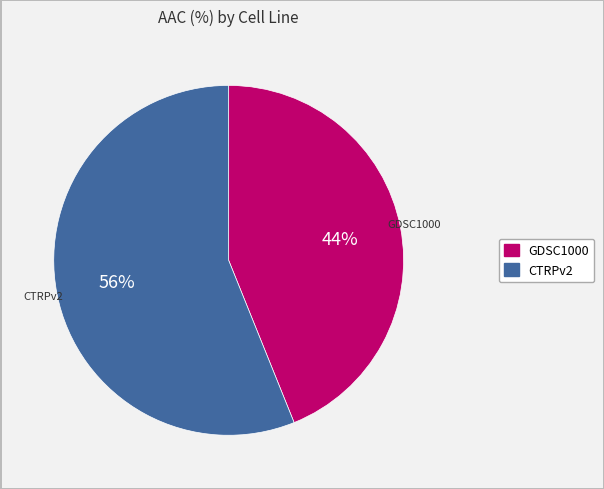

Which slice is the smallest?

GDSC1000